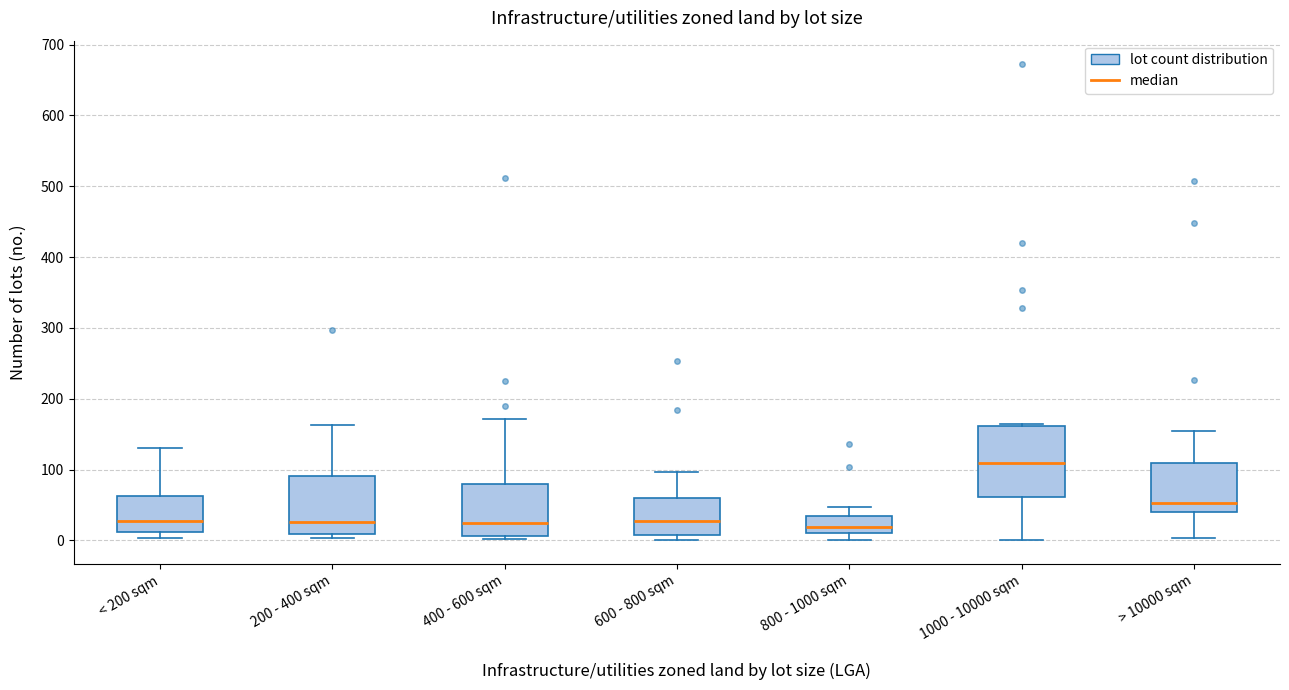

Reading left to right, read every box against the y-axis: the position of its median line, the range the box covers, and the ends of its whiskers. The values are not printed on the chart, so give them approximately, as read against the axis.

< 200 sqm: median 30, box 10 to 60, whiskers 0 to 130
200 - 400 sqm: median 30, box 10 to 90, whiskers 0 to 160
400 - 600 sqm: median 20, box 10 to 80, whiskers 0 to 170
600 - 800 sqm: median 30, box 10 to 60, whiskers 0 to 100
800 - 1000 sqm: median 20, box 10 to 40, whiskers 0 to 50
1000 - 10000 sqm: median 110, box 60 to 160, whiskers 0 to 160
> 10000 sqm: median 50, box 40 to 110, whiskers 0 to 150